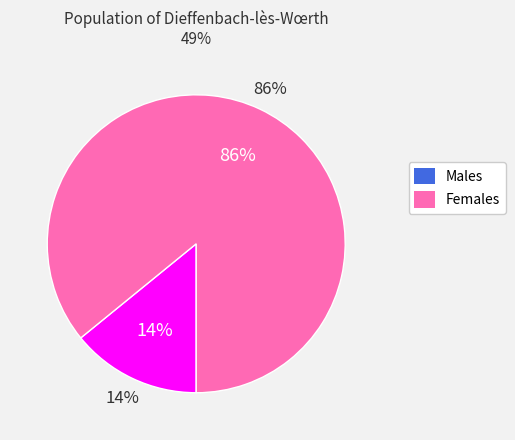

To the nearest percent, what percentage of the pie is f?

86%